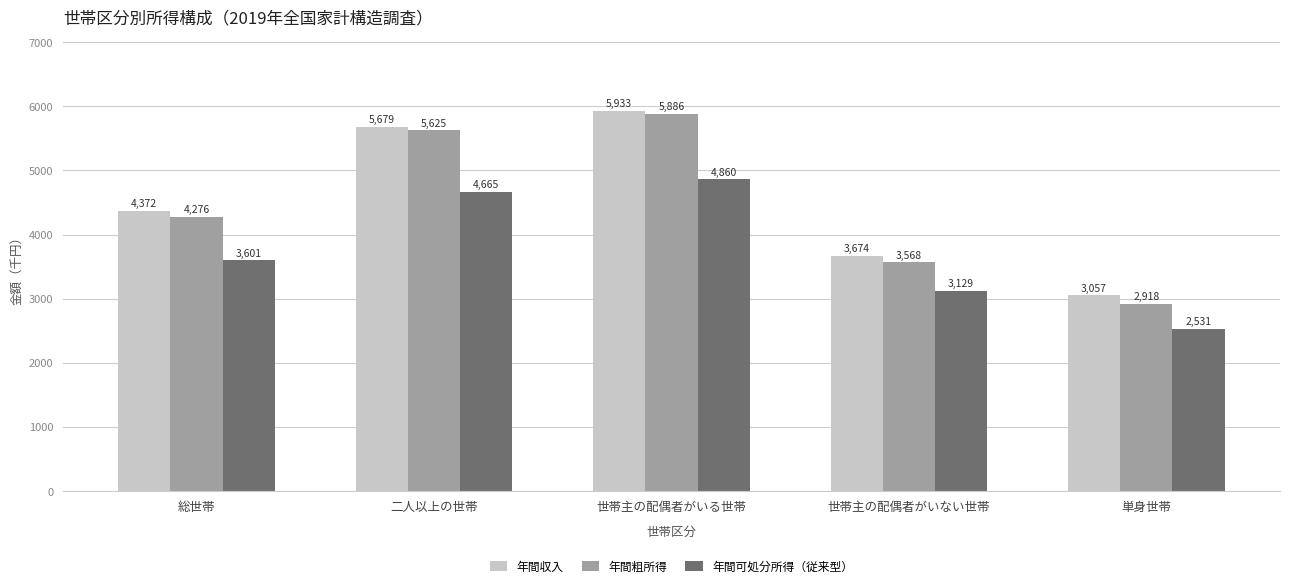

Reading left to right, list all the values displayed in this chart.

年間収入: 4372	5679	5933	3674	3057
年間粗所得: 4276	5625	5886	3568	2918
年間可処分所得（従来型）: 3601	4665	4860	3129	2531